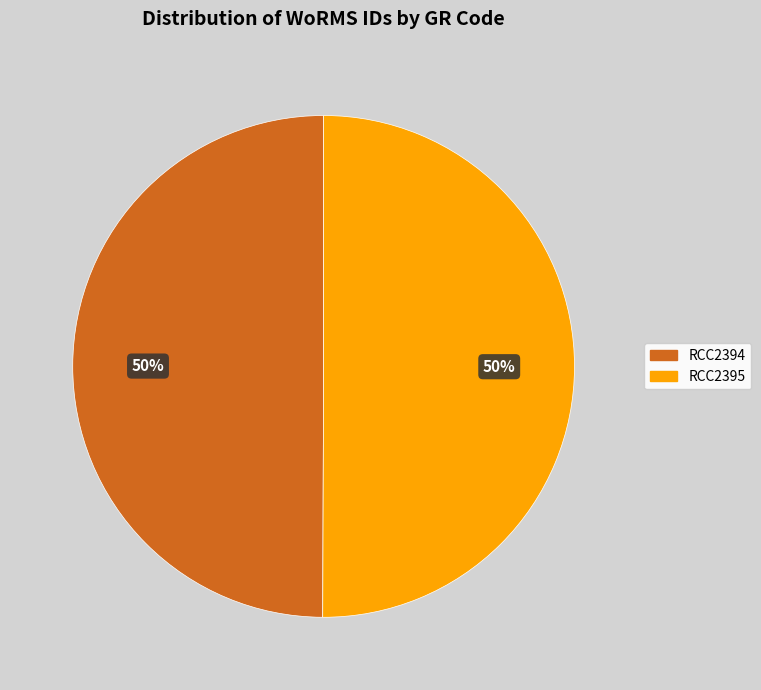

Approximately how many times larger is the value at RCC2394 compared to RCC2395?

1.0